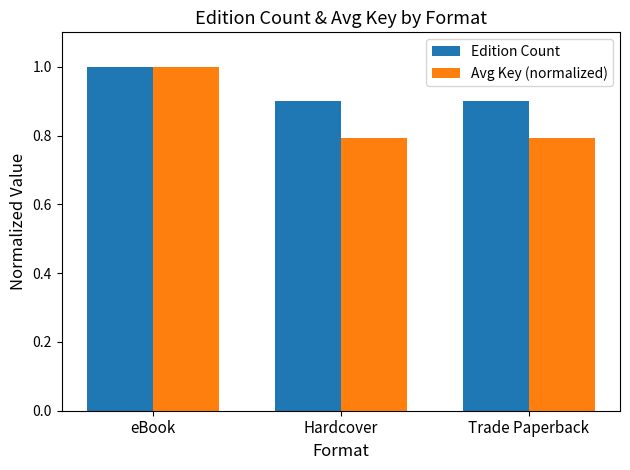

The Avg Key (normalized) series shows 0.8 at Trade Paperback. True or false?

True